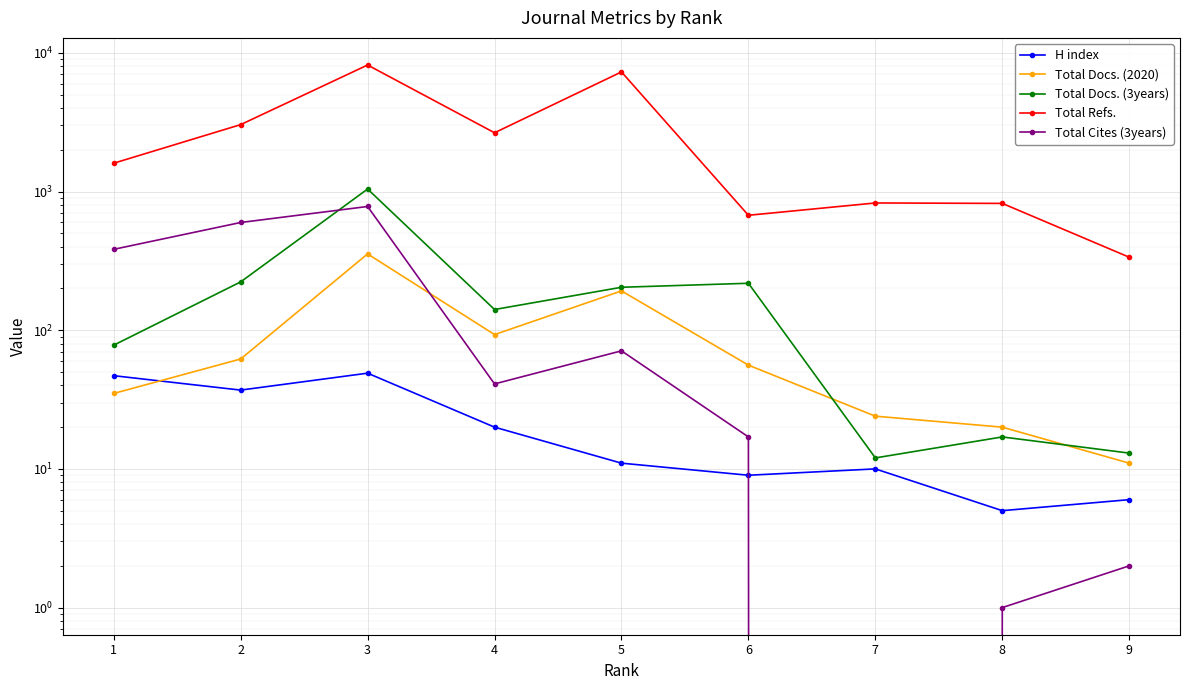

Which series has the widest spread of values?

Total Refs.